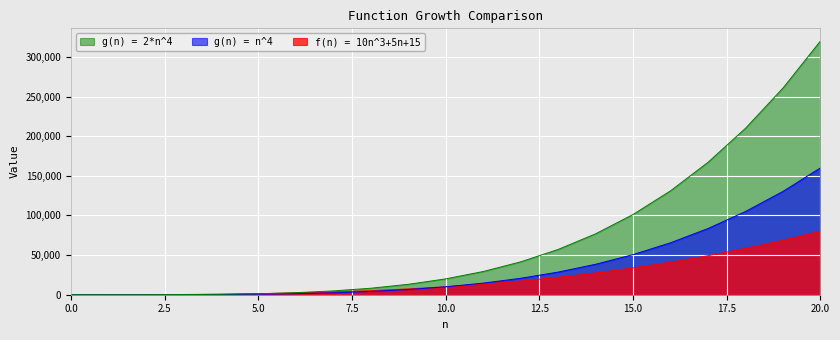

Reading right to left, list all the values displayed in this chart.

f(n) = 10n^3+5n+15: 20=80115	19=68700	18=58425	17=49230	16=41055	15=33840	14=27525	13=22050	12=17355	11=13380	10=10065	9=7350	8=5175	7=3480	6=2205	5=1290	4=675	3=300	2=105	1=30	0=15
g(n) = n^4: 20=160000	19=130321	18=104976	17=83521	16=65536	15=50625	14=38416	13=28561	12=20736	11=14641	10=10000	9=6561	8=4096	7=2401	6=1296	5=625	4=256	3=81	2=16	1=1	0=0
g(n) = 2*n^4: 20=320000	19=260642	18=209952	17=167042	16=131072	15=101250	14=76832	13=57122	12=41472	11=29282	10=20000	9=13122	8=8192	7=4802	6=2592	5=1250	4=512	3=162	2=32	1=2	0=0